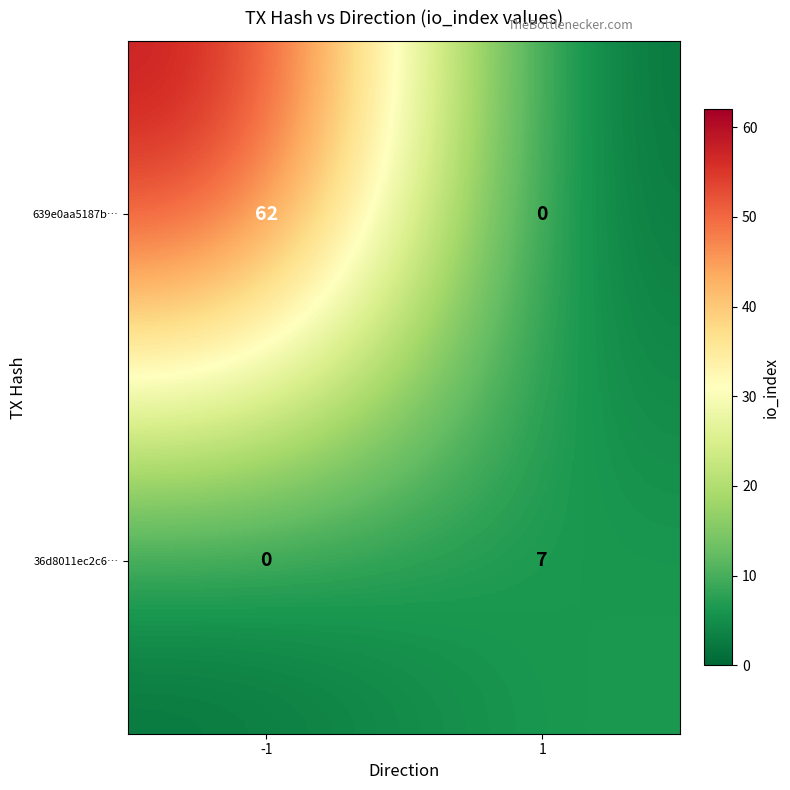

What is the average value of the 639e0aa5187b… series?

31